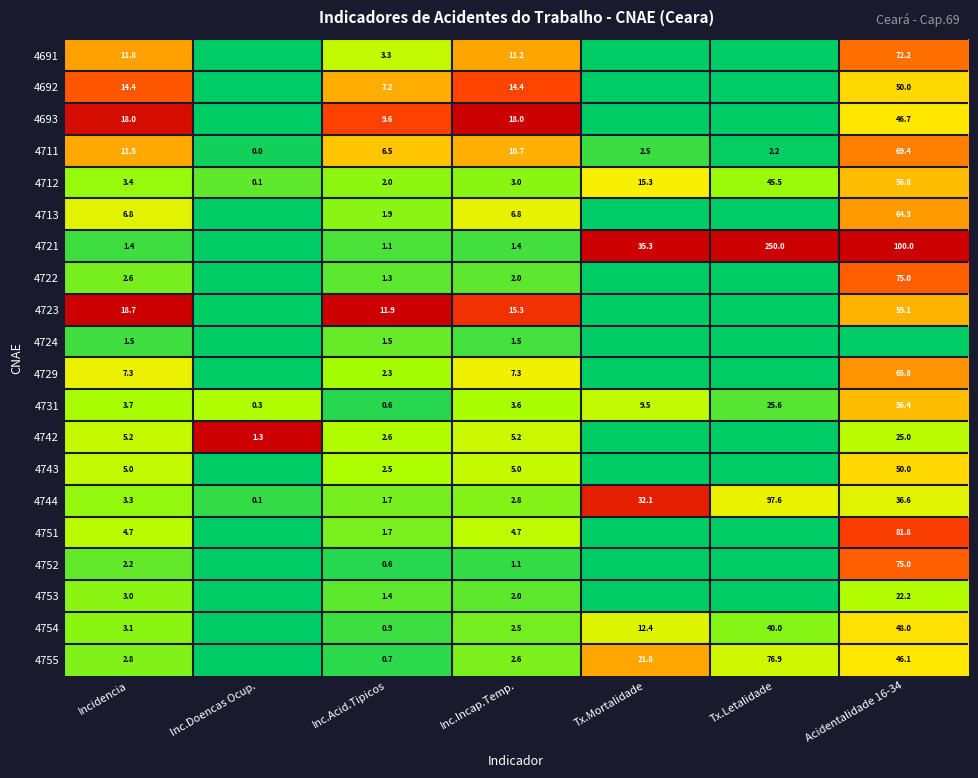

What is the sum of the 4751 values at Inc.Acid.Tipicos and Acidentalidade 16-34?

83.5